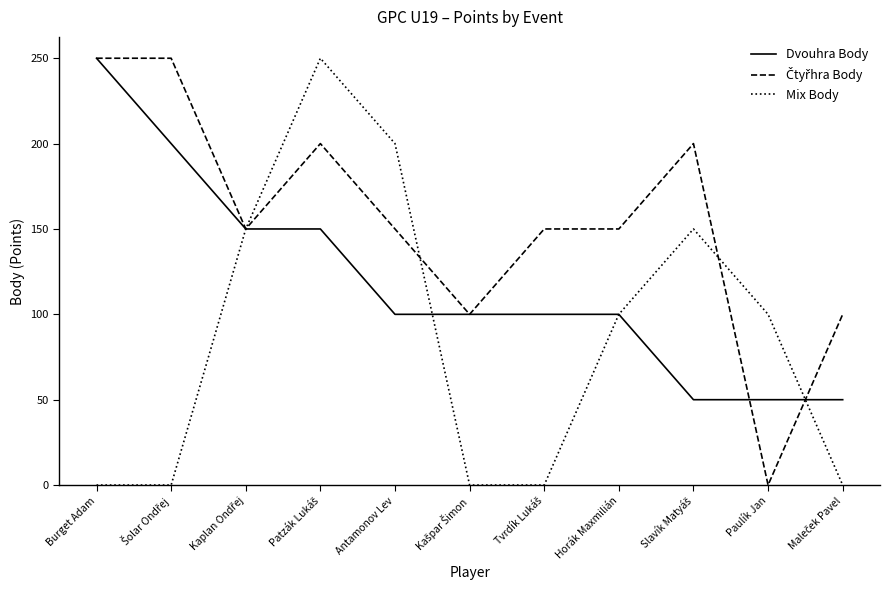

What is the difference between the highest and lowest values at Antamonov Lev?

100